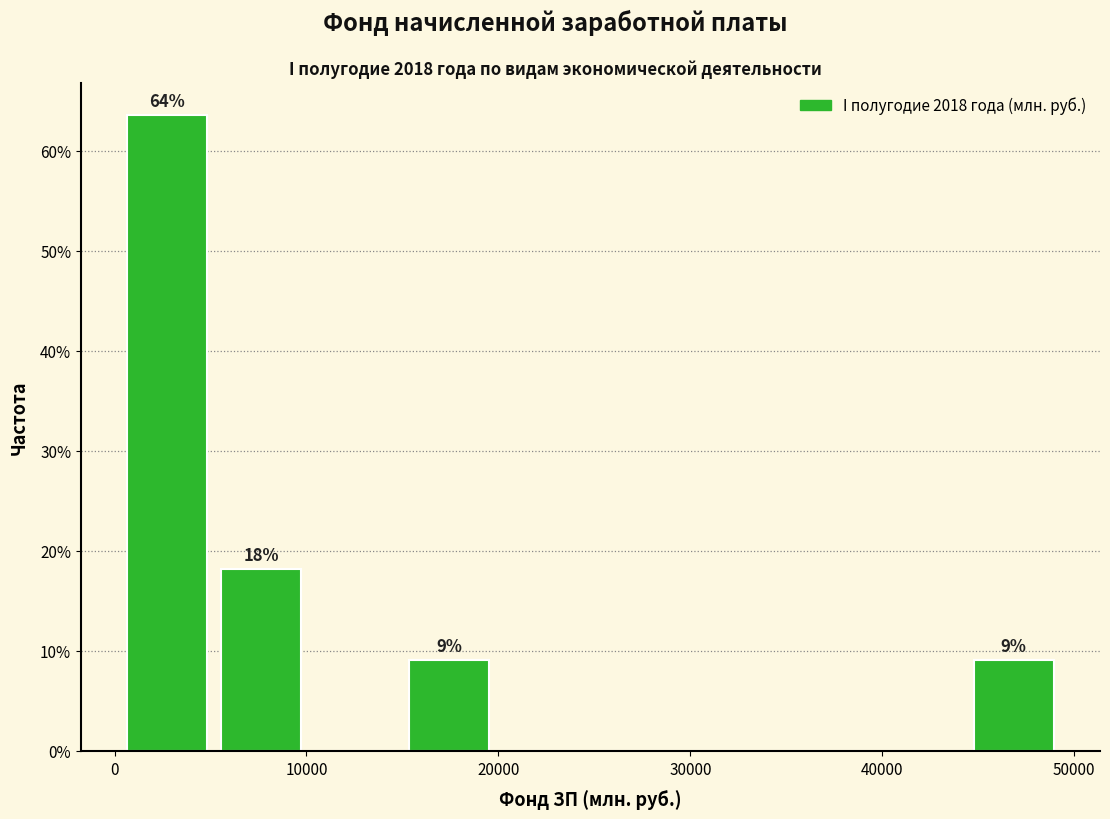

Over which range of the x-axis is the bar tallest?

0 to 5000